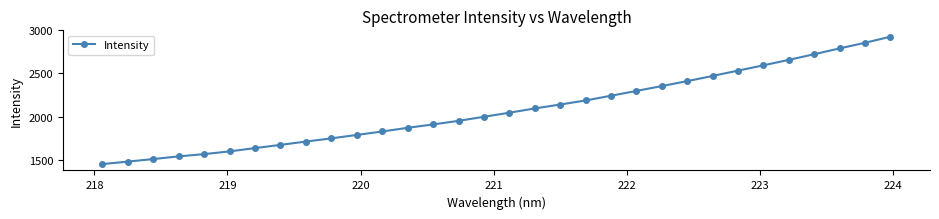

What is the sum of all values?

66564.4